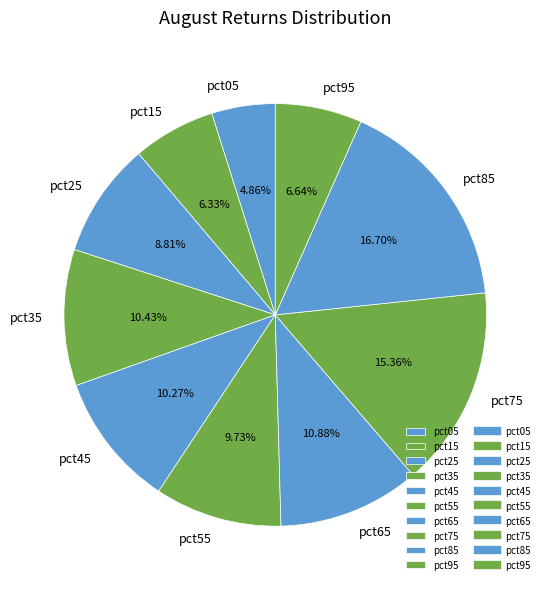

To the nearest percent, what portion does pct05 represent?

5%